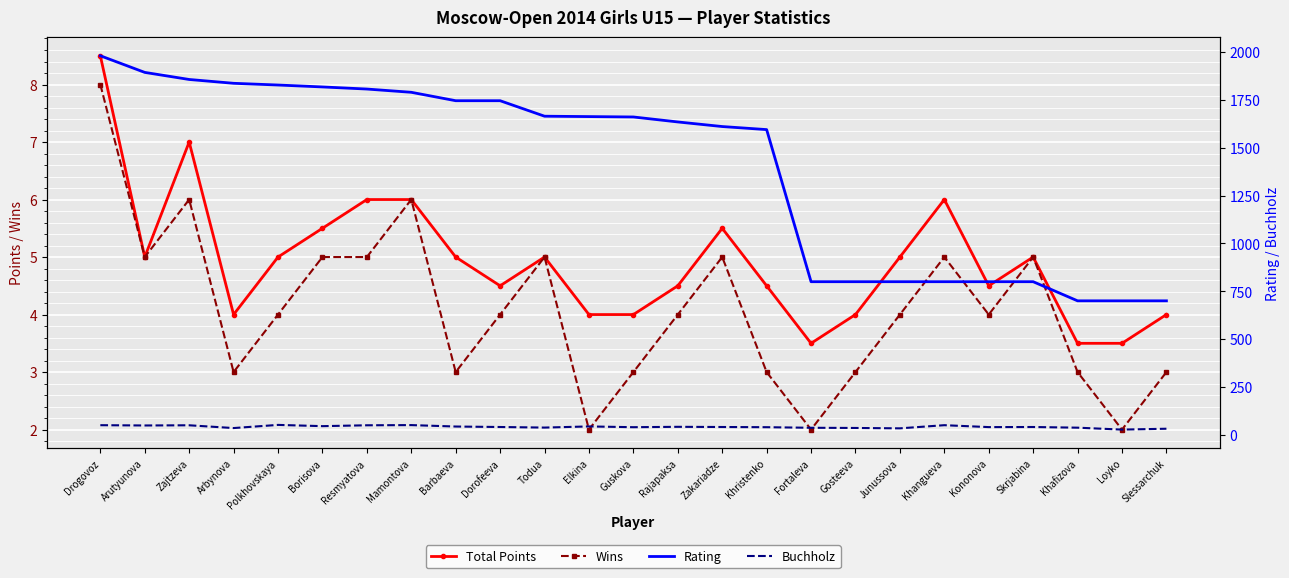

What is the sum of all Total Points values?

123.0